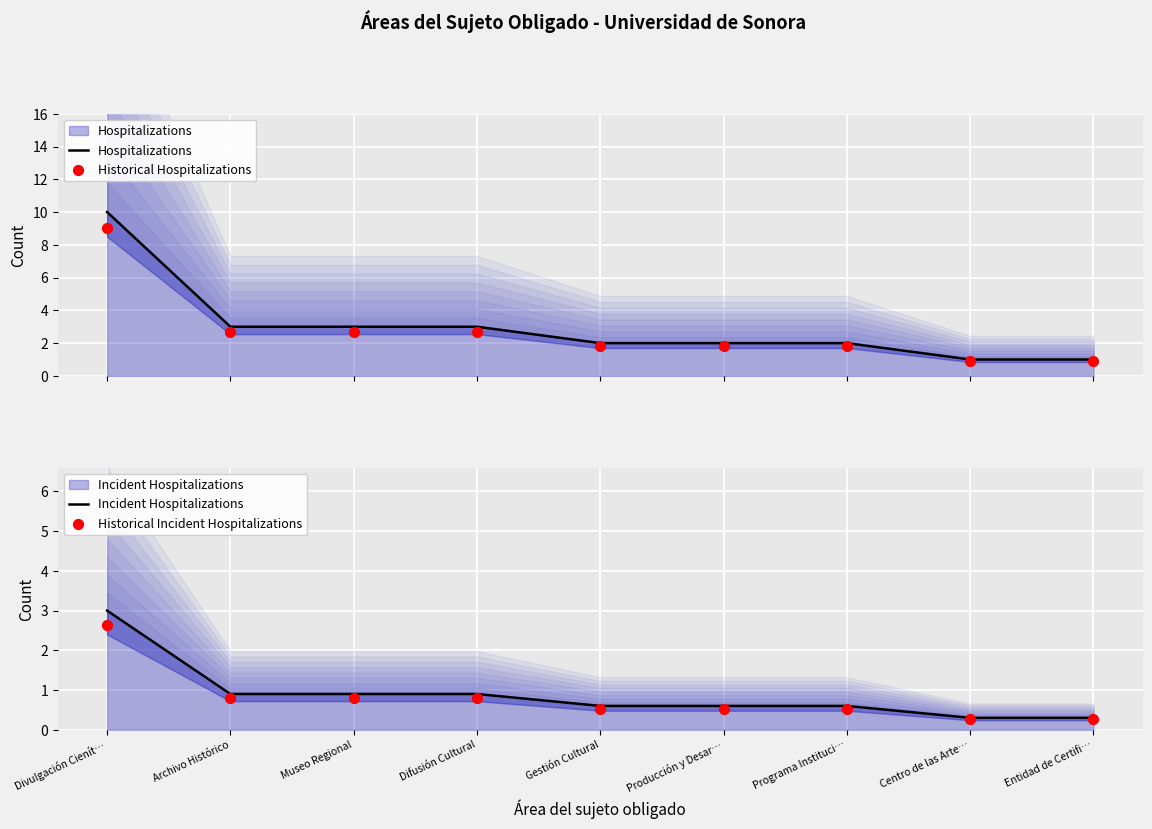

What are all the series names shown in the legend?

Hospitalizations, Historical Hospitalizations, Incident Hospitalizations, Historical Incident Hospitalizations